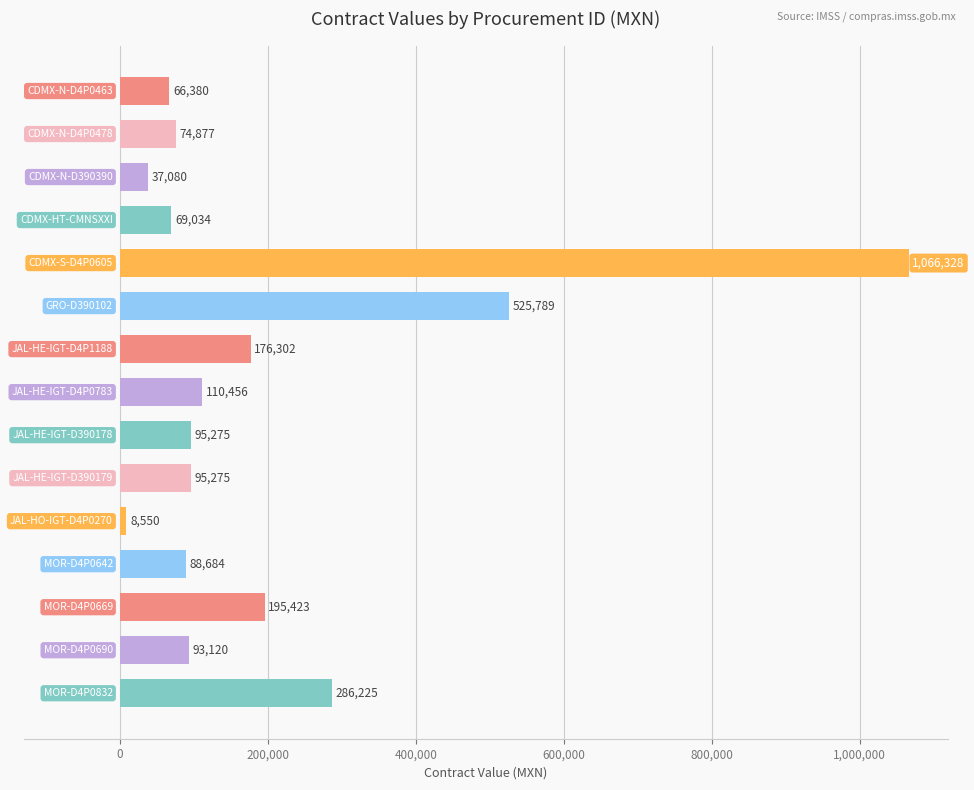

What is the value of the 1st bar from the top?

66380.0